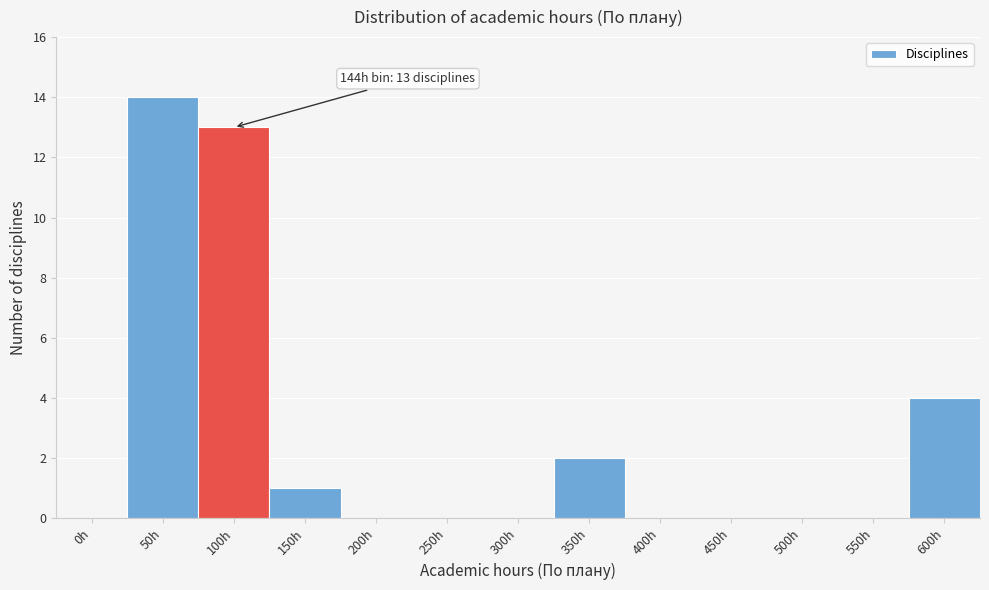

Reading right to left, list all the values displayed in this chart.

600h=4	550h=0	500h=0	450h=0	400h=0	350h=2	300h=0	250h=0	200h=0	150h=1	100h=13	50h=14	0h=0